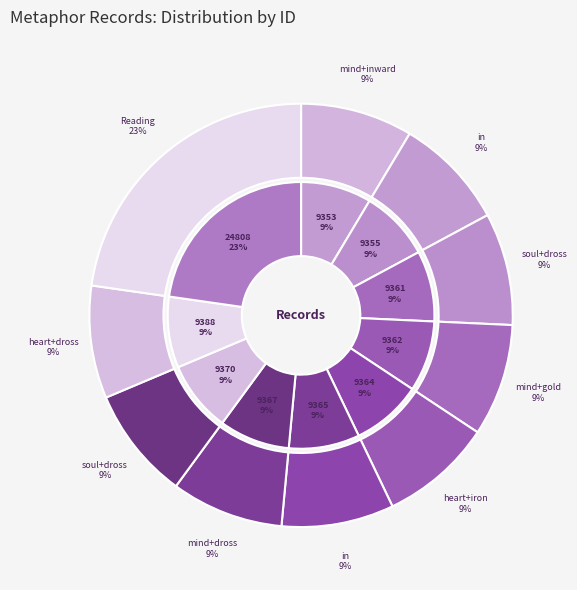

What percentage is NOT represented by Reading?

77.3%